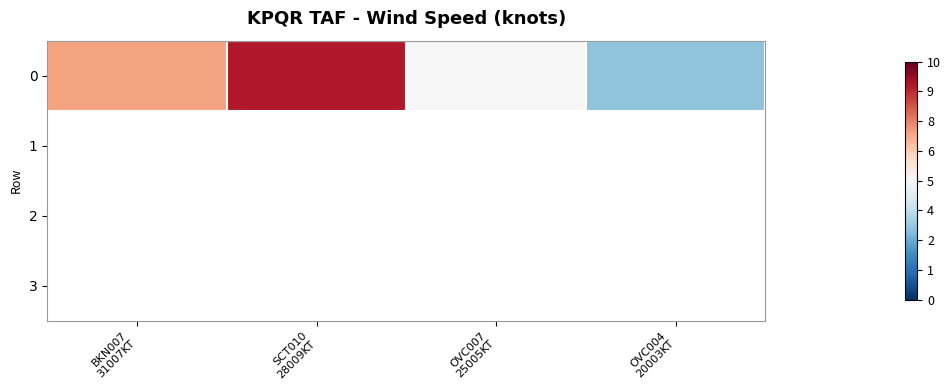

Rank the series by their maximum value, from highest to lowest.

0, 1, 2, 3